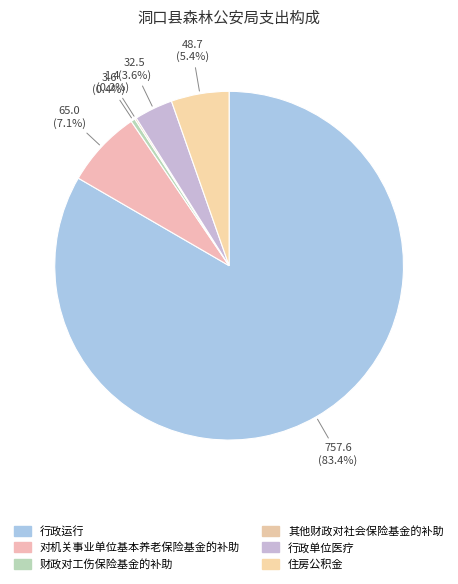

True or false: 行政单位医疗 accounts for 4% of the total.

True